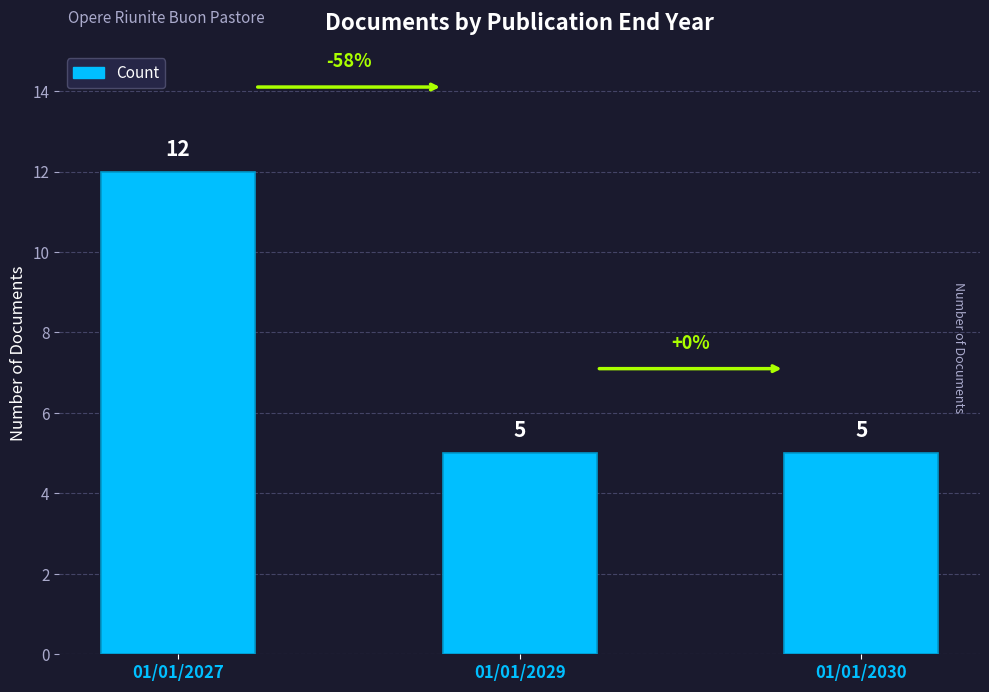

Count the number of values greater than 5.

1